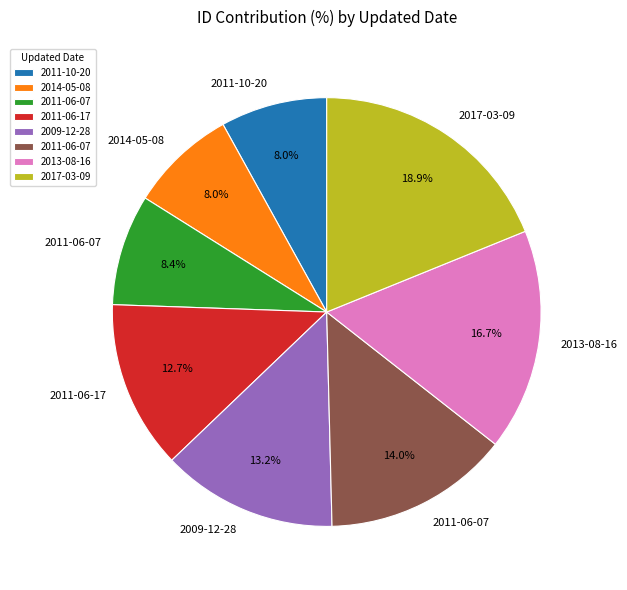

Is there a majority slice in this chart?

No